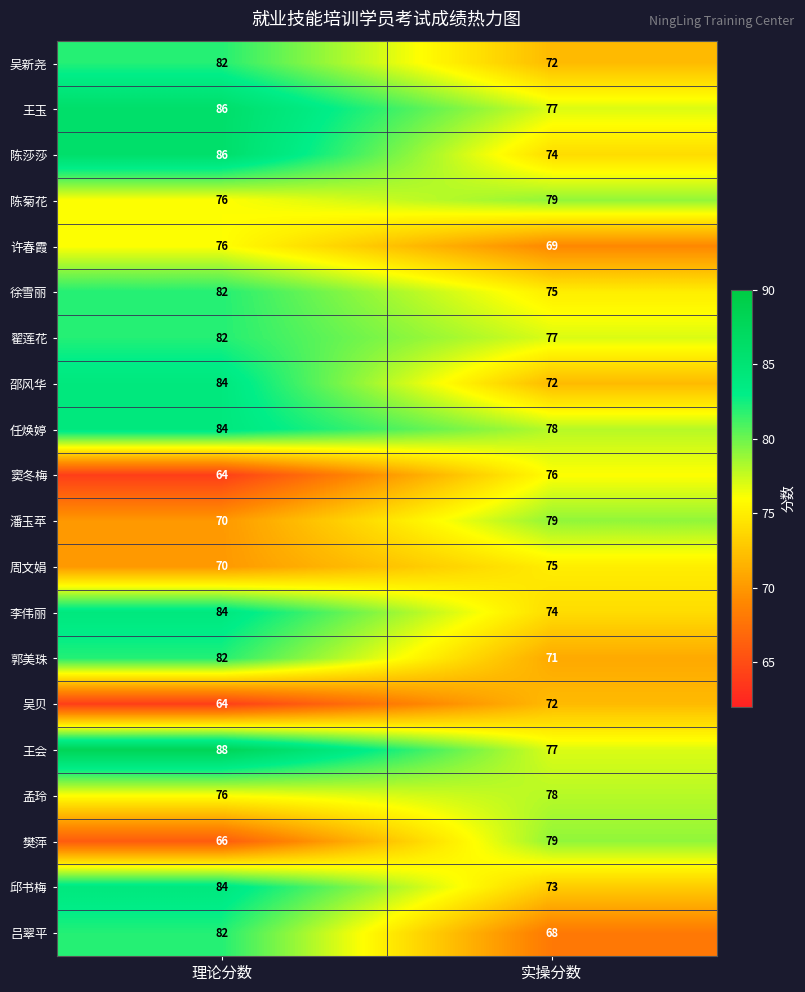

At which label is 樊萍 closest to 72?

理论分数